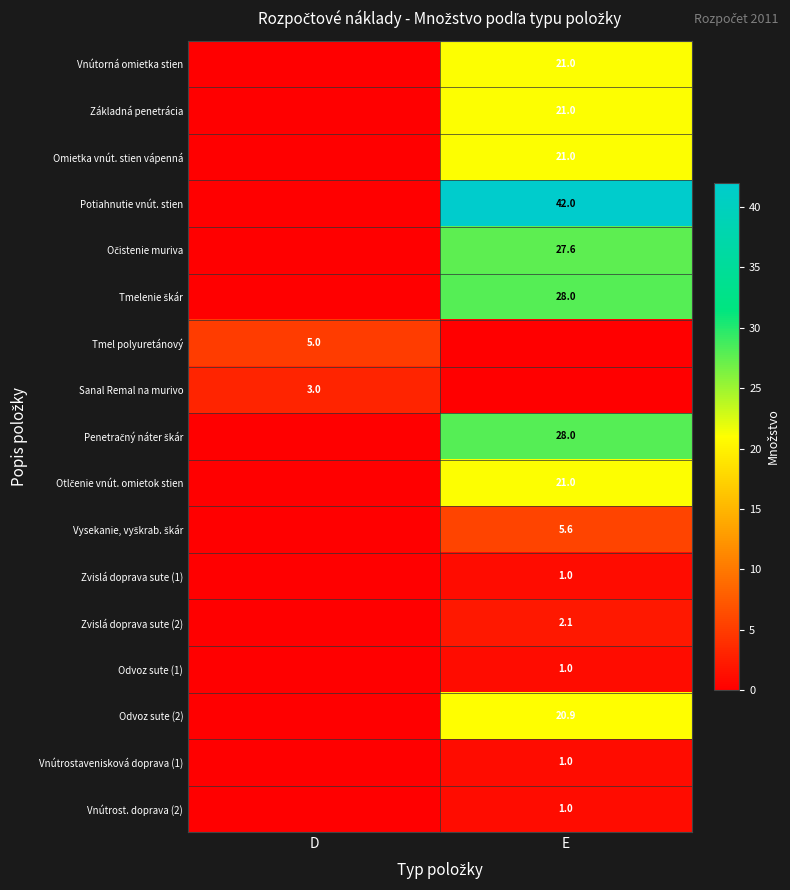

True or false: Vnútrost. doprava (2) has a value of 0.4 at E.

False